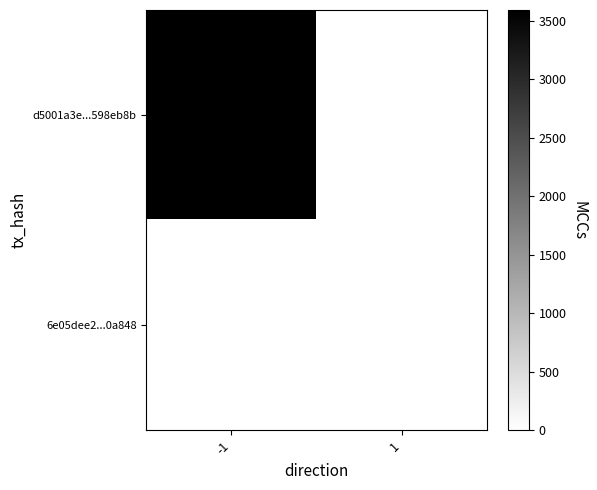

Reading left to right, list all the values displayed in this chart.

d5001a3e...598eb8b: -1=3593	1=0
6e05dee2...0a848: -1=0	1=0